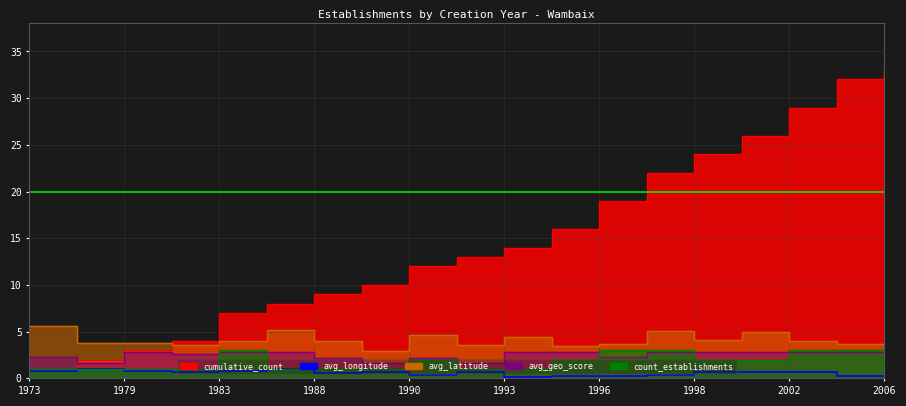

Reading left to right, extract all data points from this chart.

count_establishments: 1.0	1.0	1.0	1.0	3.0	1.0	1.0	1.0	2.0	1.0	1.0	2.0	3.0	3.0	2.0	2.0	3.0	3.0	1.0
avg_geo_score: 2.3	1.6	2.8	2.6	2.8	2.8	2.2	1.7	2.2	1.7	2.8	2.8	2.3	2.8	2.8	2.8	2.8	2.8	2.8
avg_latitude: 5.6	3.8	3.8	3.6	4.0	5.2	4.0	3.0	4.7	3.5	4.4	3.5	3.7	5.0	4.1	5.0	4.0	3.7	3.6
avg_longitude: 0.8	1.0	0.8	0.7	0.7	1.0	0.6	0.7	0.4	0.7	0.1	0.3	0.3	0.3	0.7	0.7	0.7	0.3	0.3
cumulative_count: 1.0	2.0	3.0	4.0	7.0	8.0	9.0	10.0	12.0	13.0	14.0	16.0	19.0	22.0	24.0	26.0	29.0	32.0	33.0